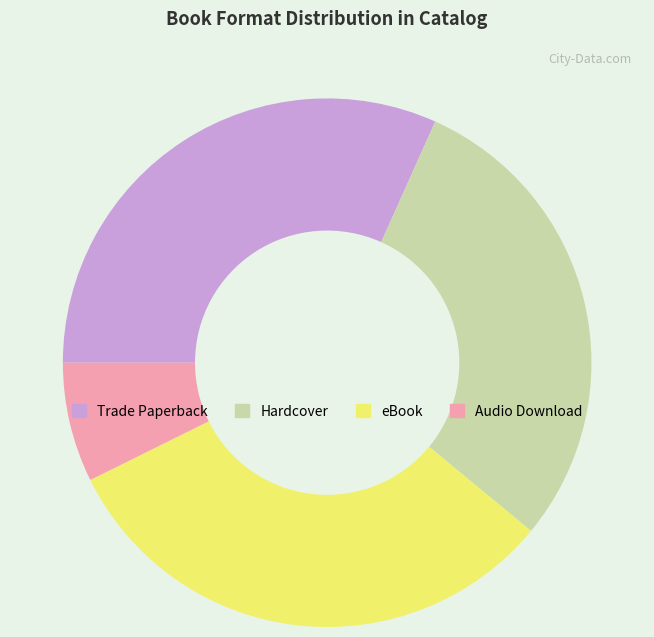

How many slices are in this pie chart?

4